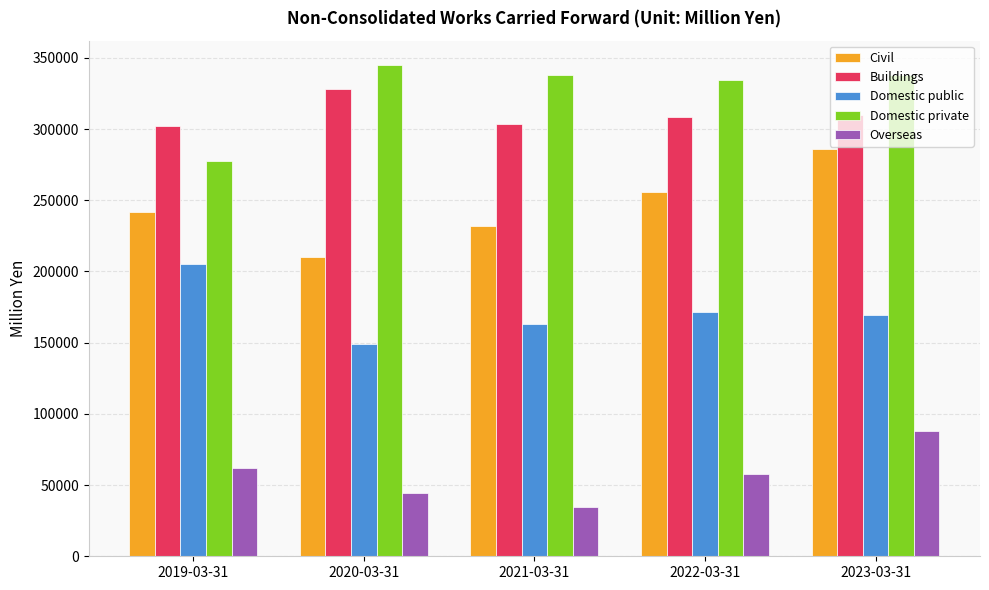

What is the label of the 4th bar from the left?

2022-03-31